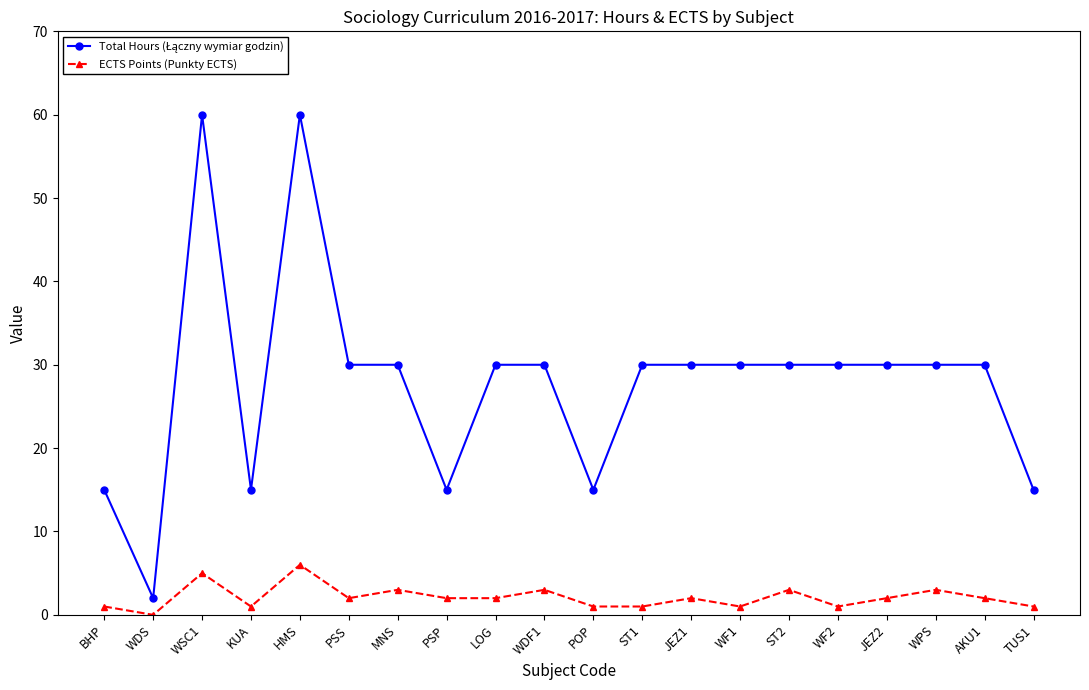

True or false: ECTS Points (Punkty ECTS) has a value of 0 at WDS.

True